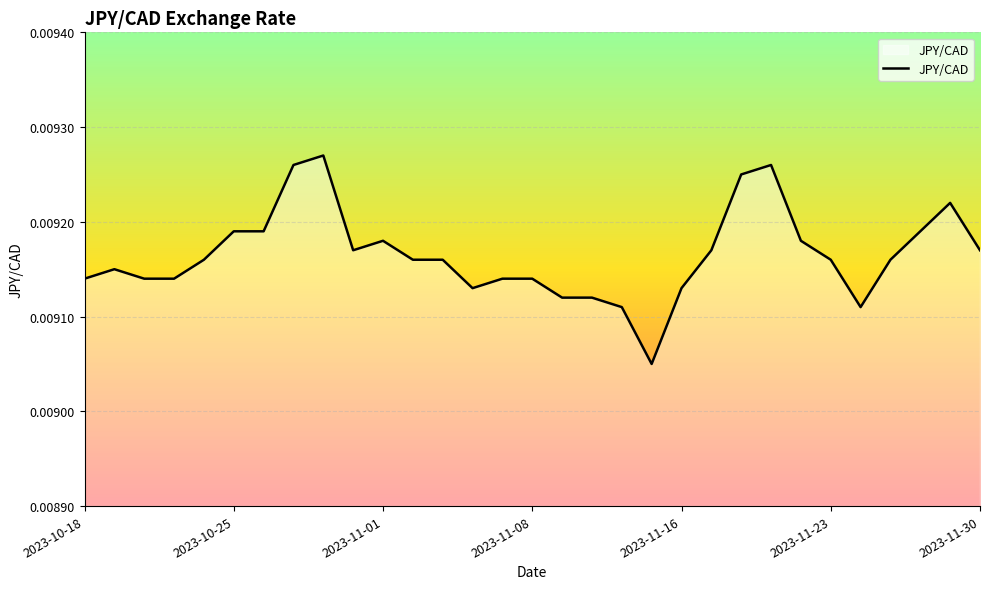

What is the sum of all values?

0.3